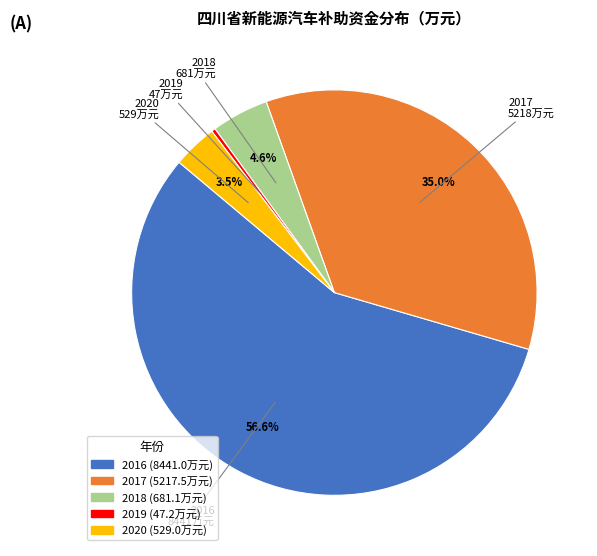

True or false: 2017 accounts for 35% of the total.

True